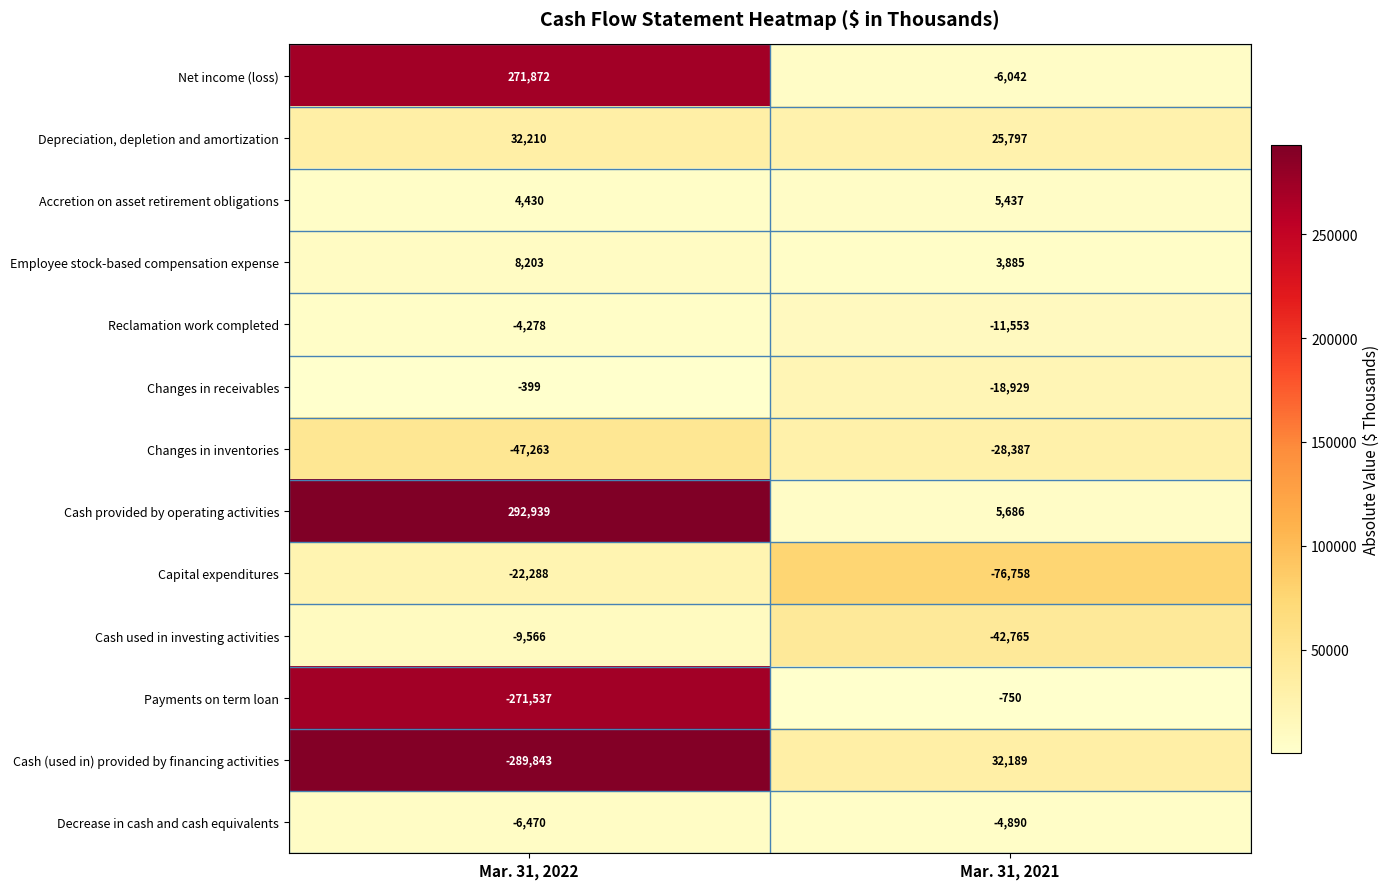

Which label corresponds to the largest value in the chart?

Mar. 31, 2022